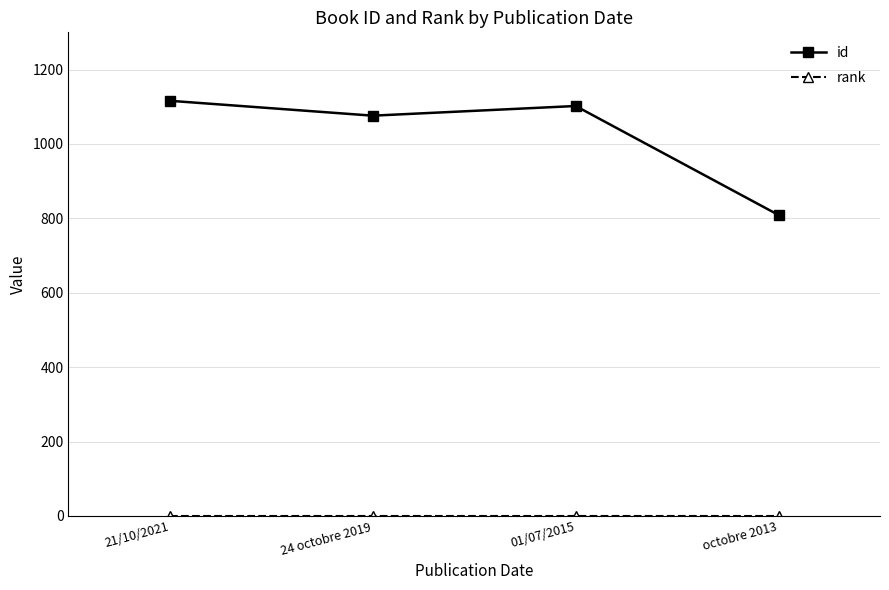

What value does the id series have at 24 octobre 2019?

1076